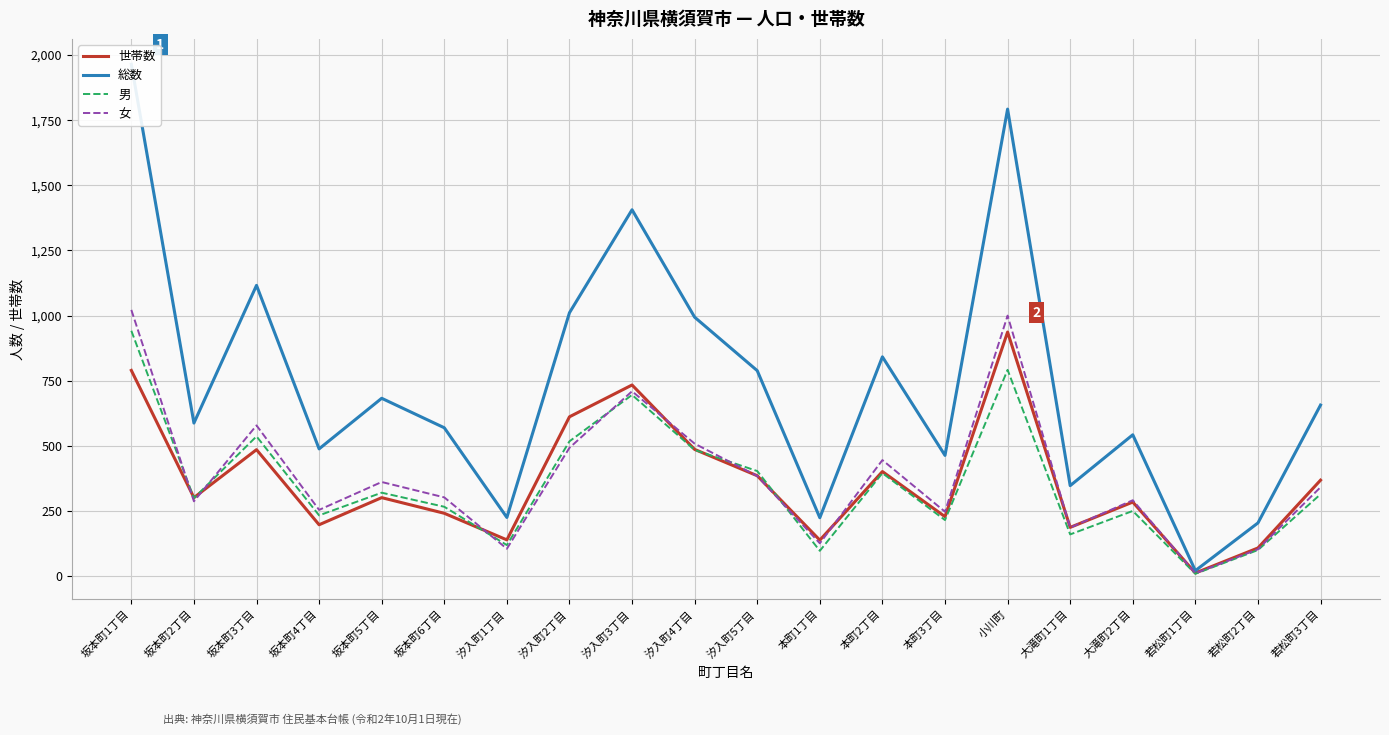

Reading left to right, transcribe all the data shown in this chart.

世帯数: 790	302	486	198	302	242	140	612	734	487	386	139	402	229	937	188	285	13	109	369
総数: 1964	588	1116	489	683	570	226	1011	1406	994	789	225	842	464	1792	348	543	22	205	657
男: 942	300	537	234	321	267	120	518	696	485	404	98	396	216	792	161	251	10	101	315
女: 1022	288	579	255	362	303	106	493	710	509	385	127	446	248	1000	187	292	12	104	342